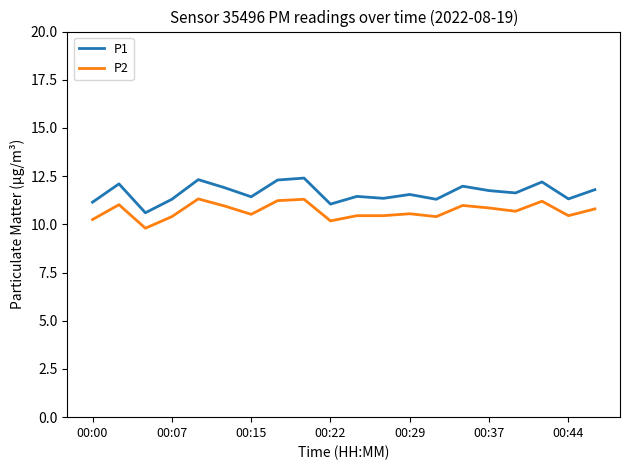

What is the minimum value shown in the chart?

9.8